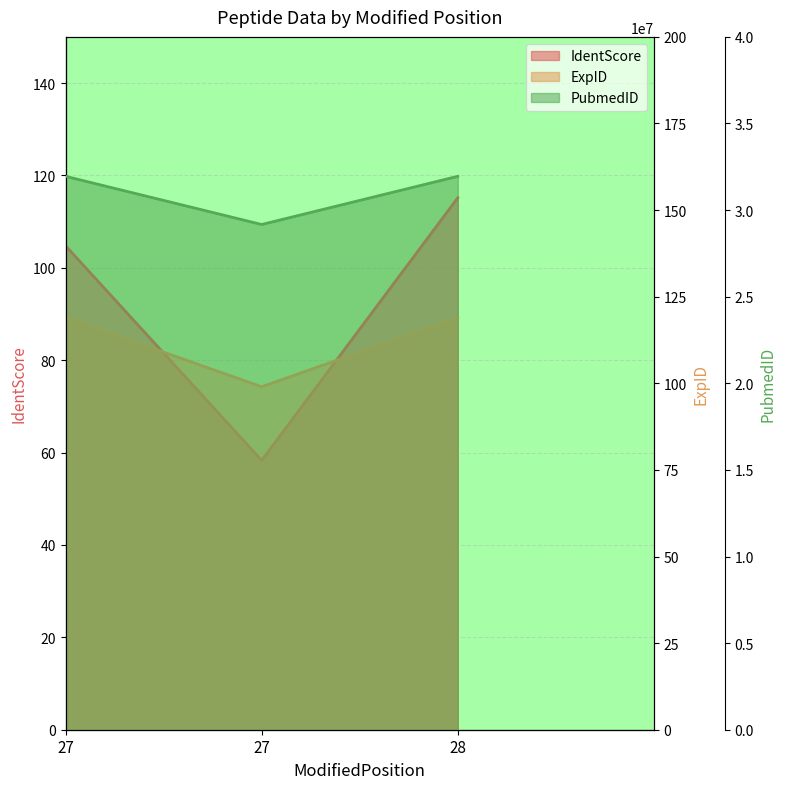

At how many categories does at least one series exceed 20285766?

3